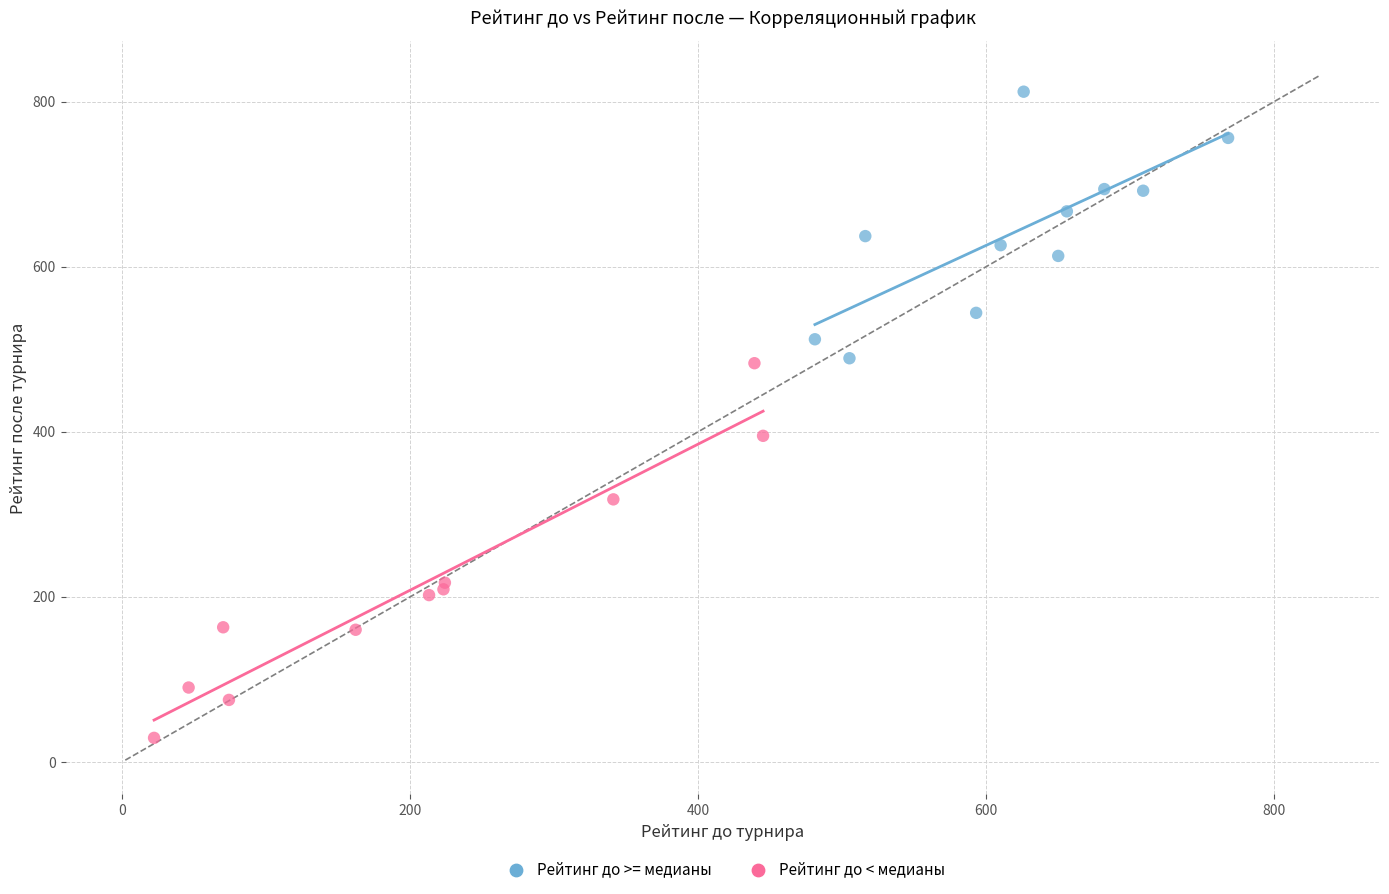

Which series reaches the maximum Y coordinate?

Рейтинг до >= медианы